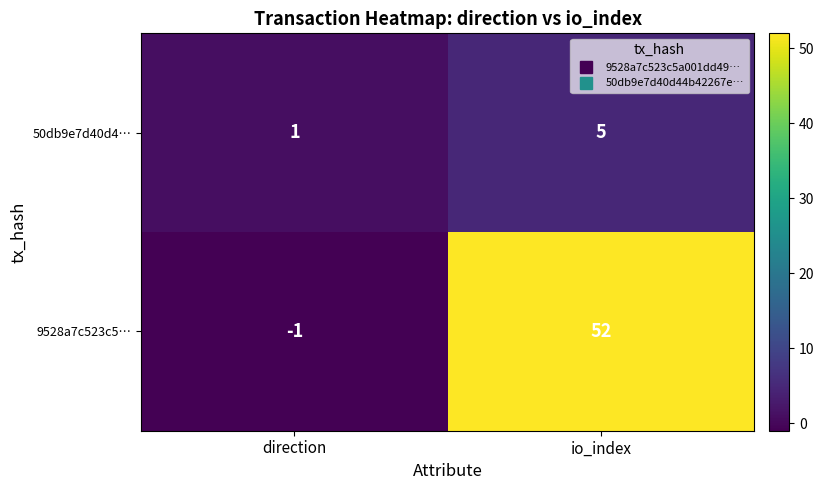

What is the total value across all series at io_index?

57